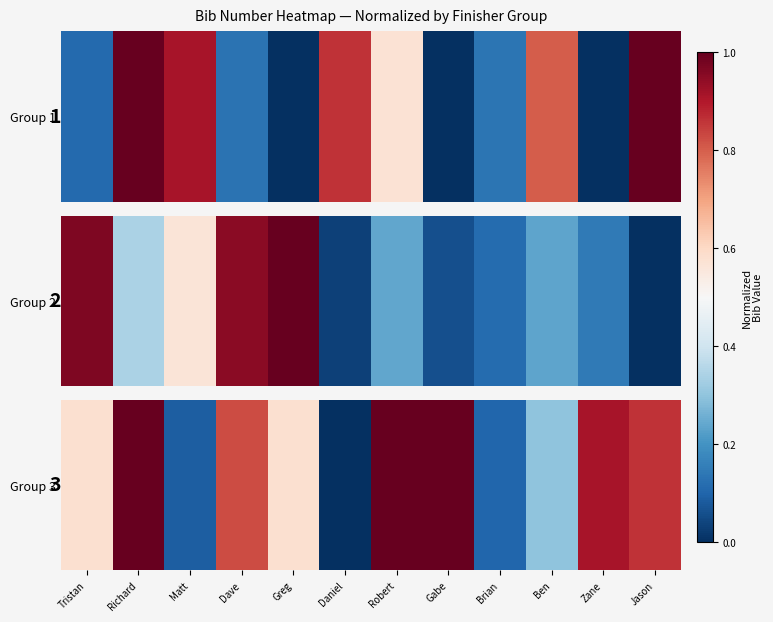

What is the difference between the values at Greg and Daniel?

0.6